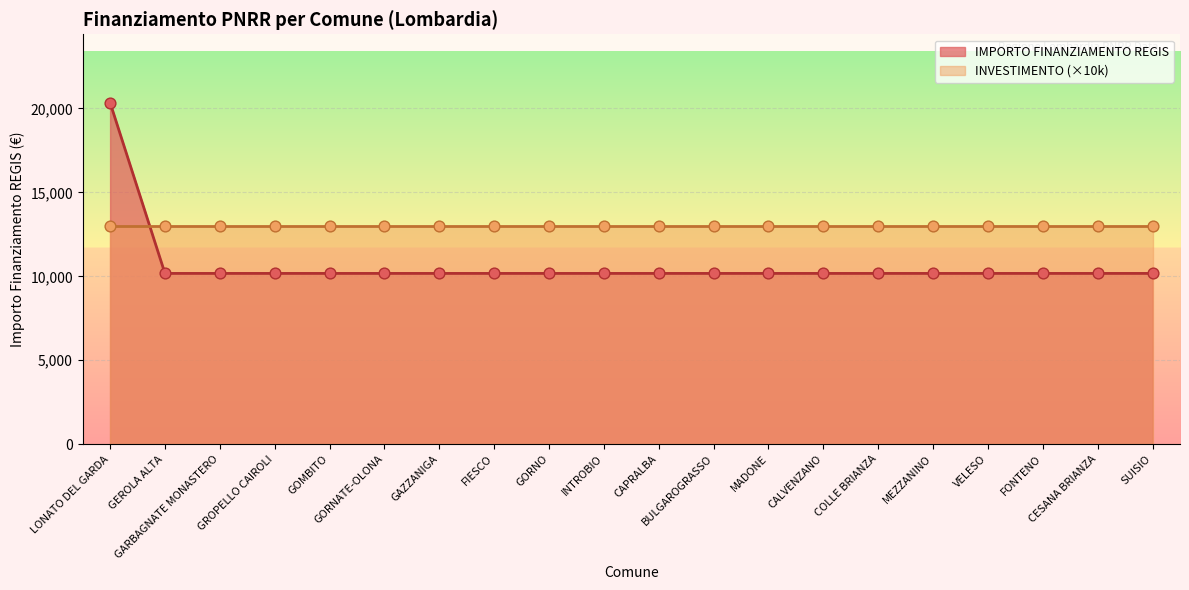

What is the ratio of the value at GEROLA ALTA to the value at BULGAROGRASSO?

1.0